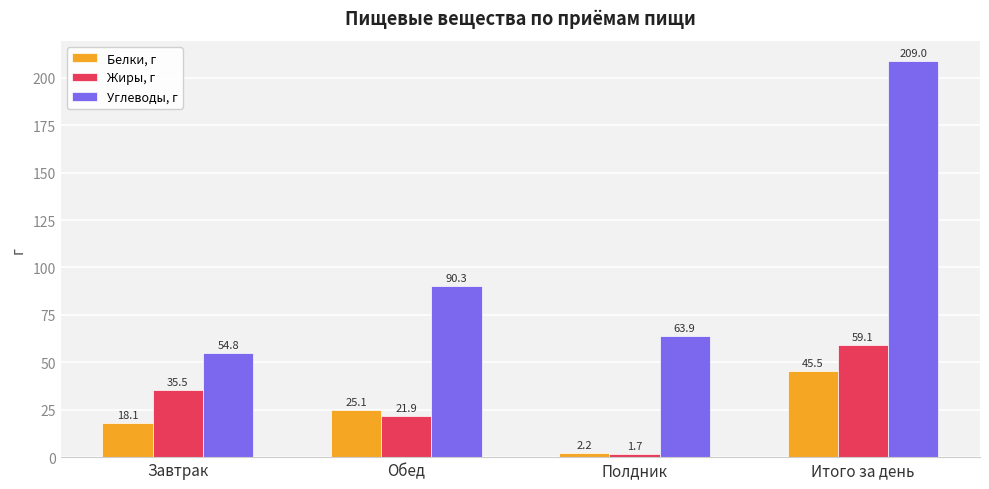

List the series in order of their peak value, lowest first.

Белки, г, Жиры, г, Углеводы, г